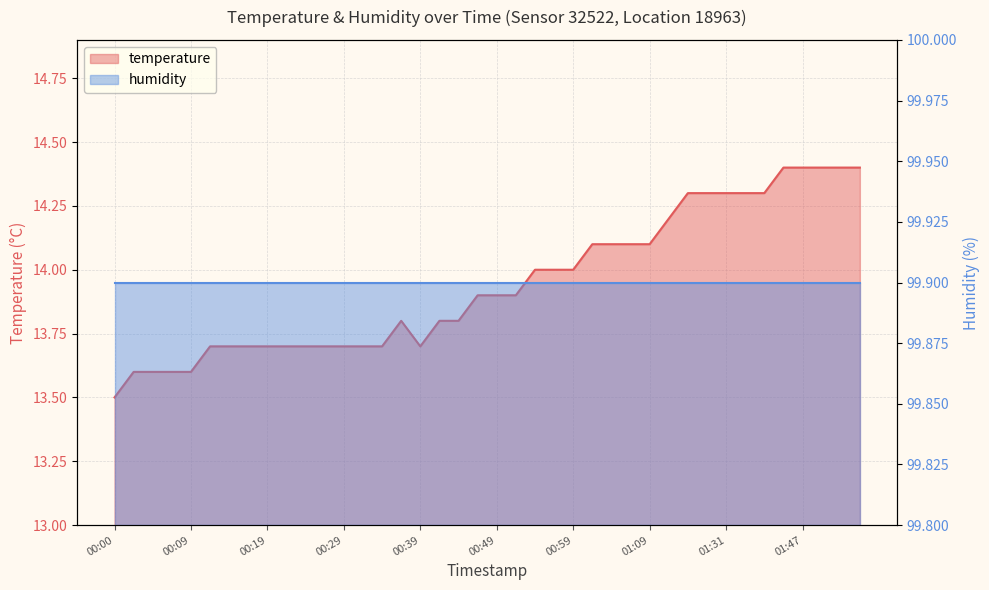

What position from the left is 00:56?

24